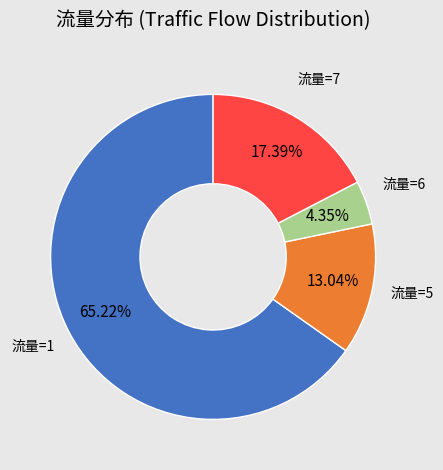

Is there a majority slice in this chart?

Yes